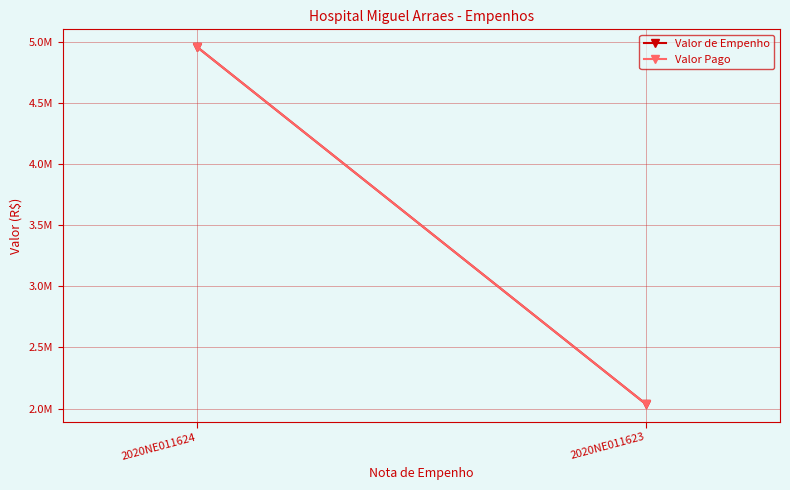

At how many categories does at least one series exceed 2318638?

1